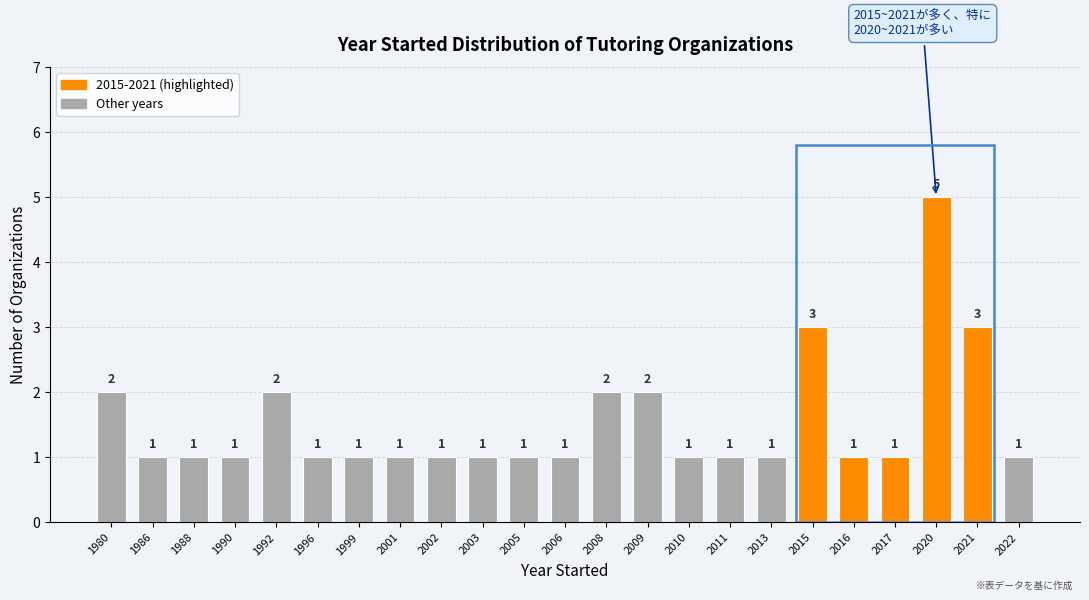

Reading left to right, extract all data points from this chart.

2	1	1	1	2	1	1	1	1	1	1	1	2	2	1	1	1	3	1	1	5	3	1